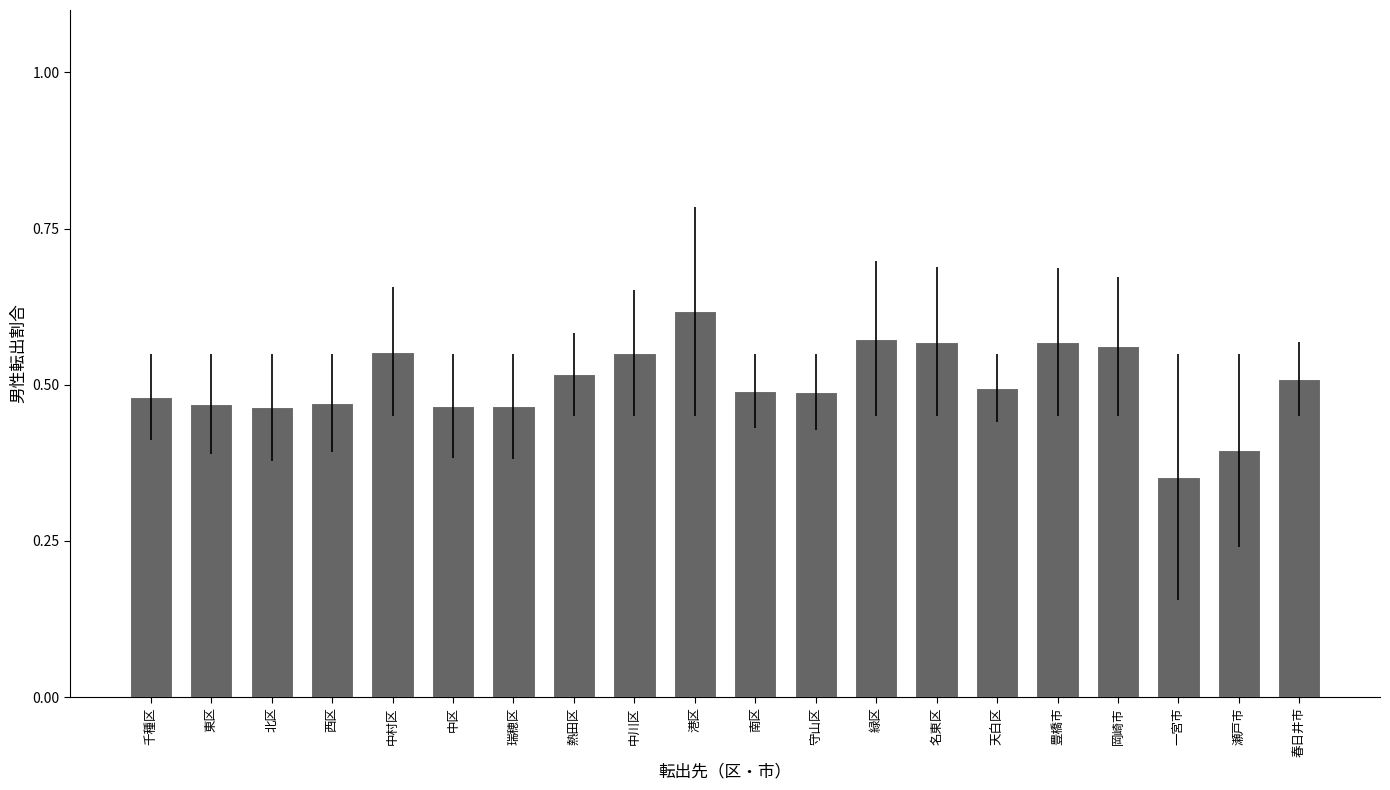

Is it true that the value at 南区 is 0.5?

True